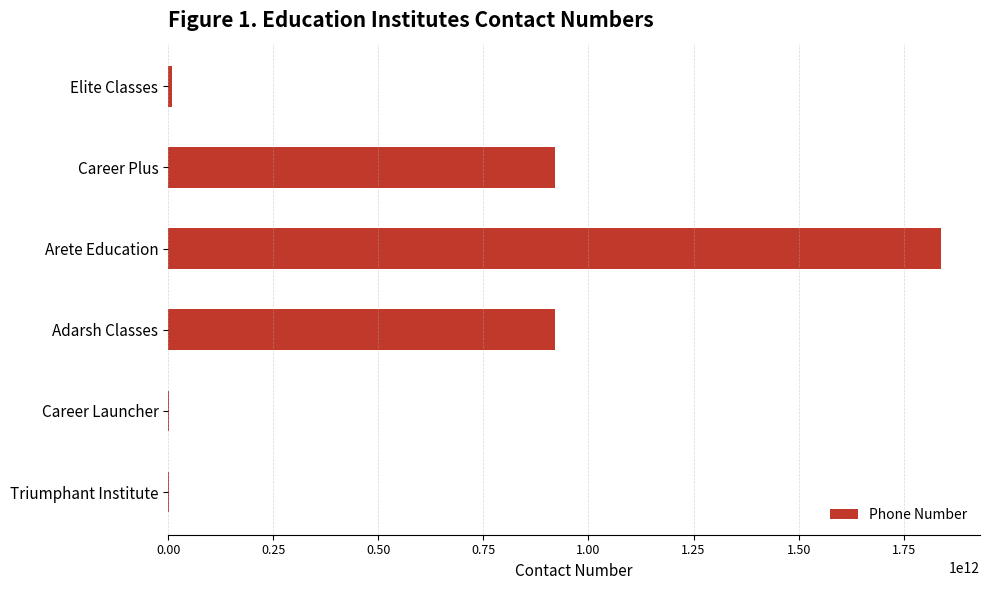

Which category has the highest value across all series?

Arete Education